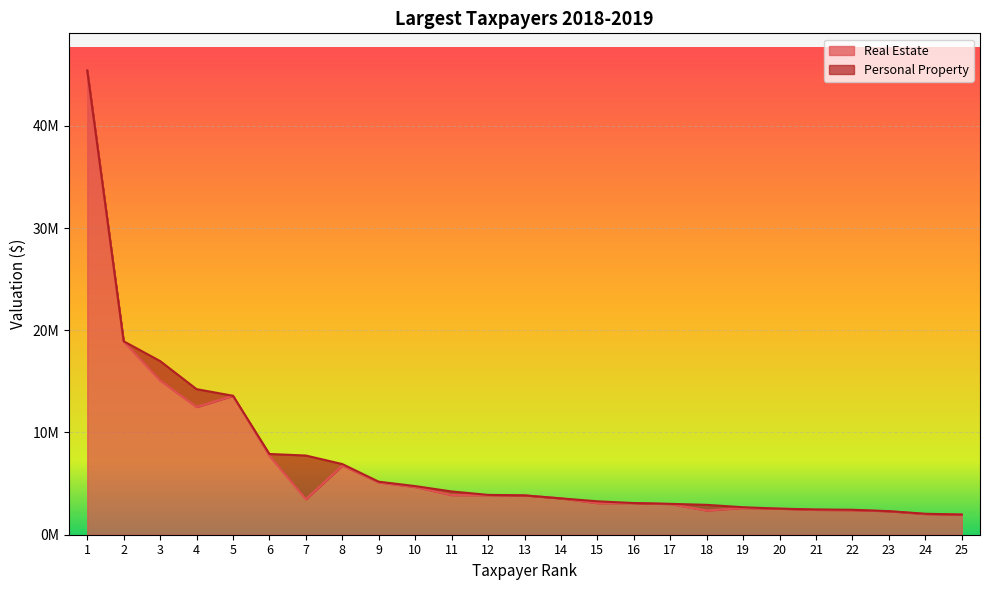

Does the chart display data point markers on the line(s)?

No